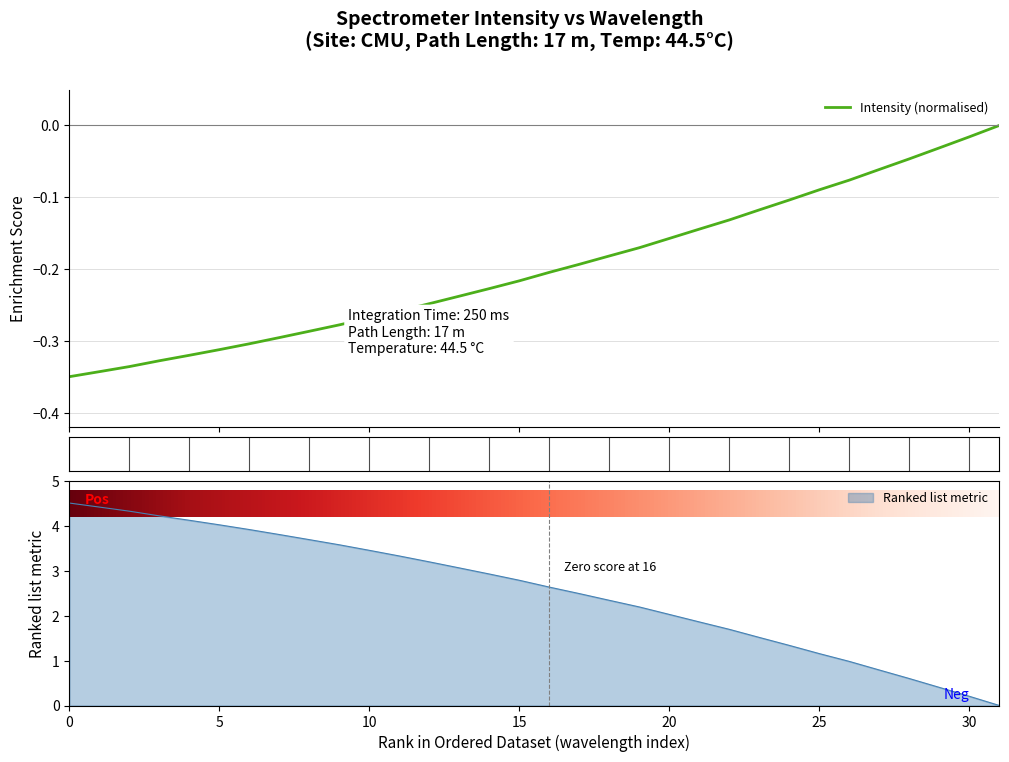

What is the maximum value for Ranked list metric?

4.5